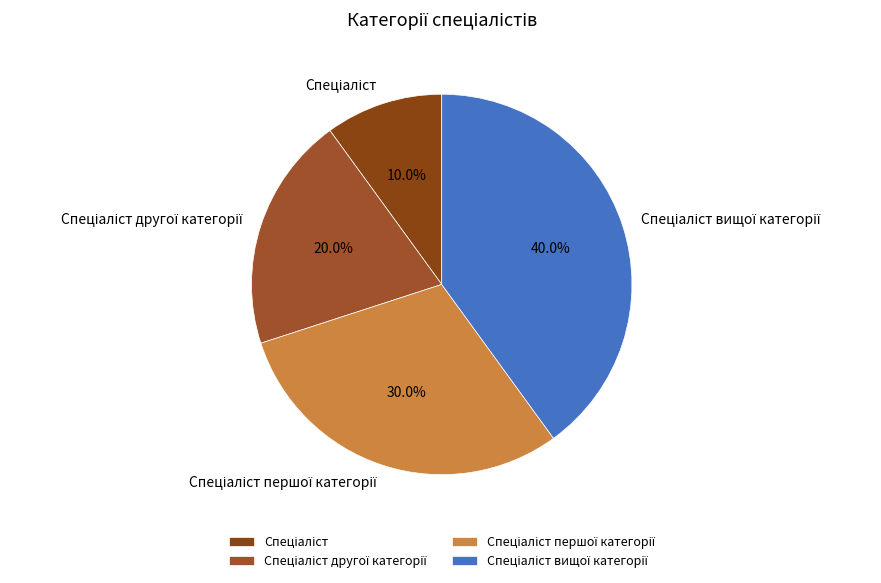

Does any single category account for the majority?

No